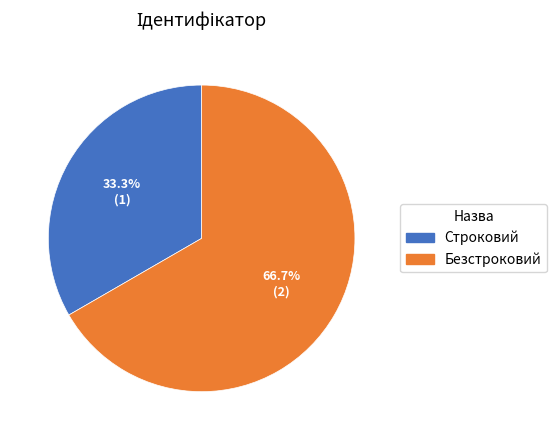

Which slice is the largest?

Безстроковий